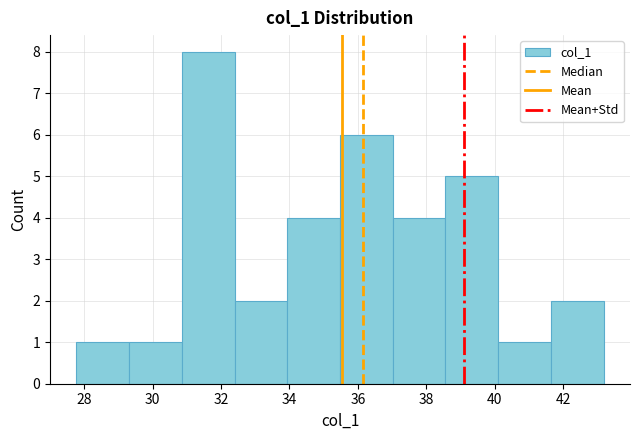

How tall is the bar that spans 38.6 to 40.2 on the x-axis? Neither the bar edges nor the heights are printed on the chart, so give them approximately, as read against the axes.

5